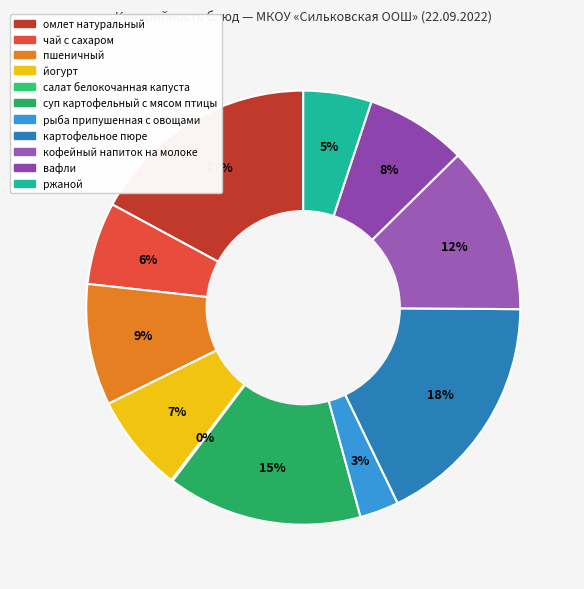

To the nearest percent, what is the difference between the largest and smallest slice percentages?

18%